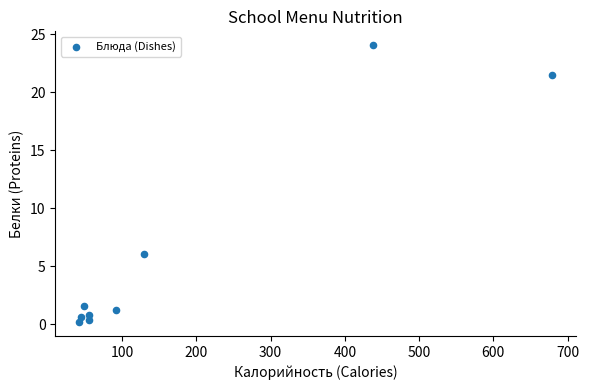

What is the range of X values (max minus min)?

637.0